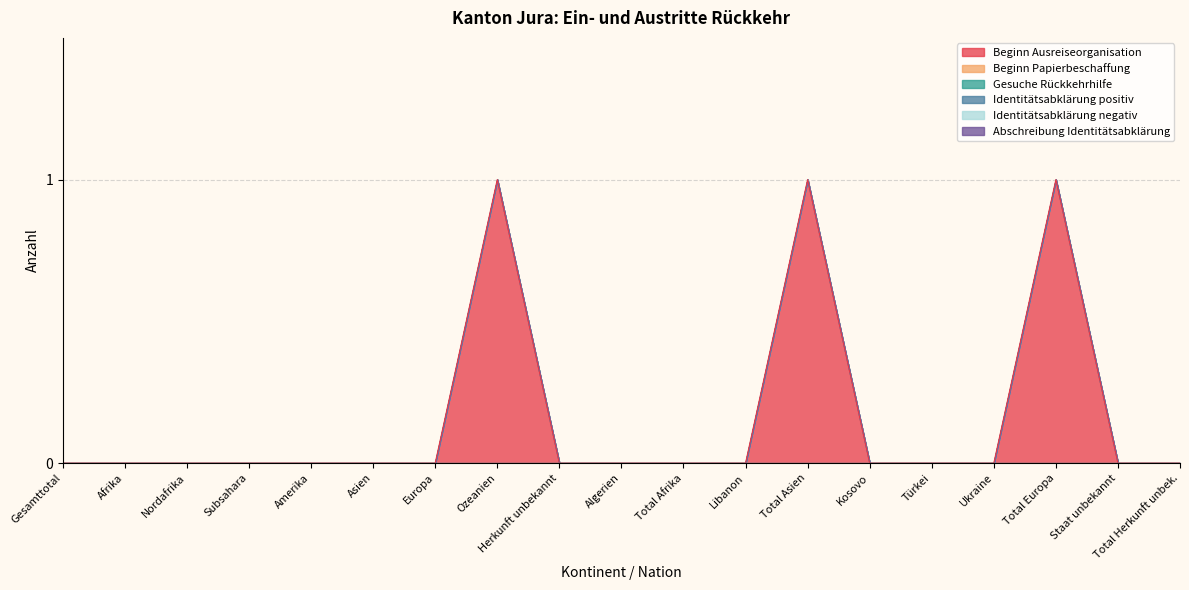

Rank the categories by Beginn Ausreiseorganisation value from lowest to highest.

Gesamttotal, Afrika, Nordafrika, Subsahara, Amerika, Asien, Europa, Herkunft unbekannt, Algerien, Total Afrika, Libanon, Kosovo, Türkei, Ukraine, Staat unbekannt, Total Herkunft unbek., Ozeanien, Total Asien, Total Europa